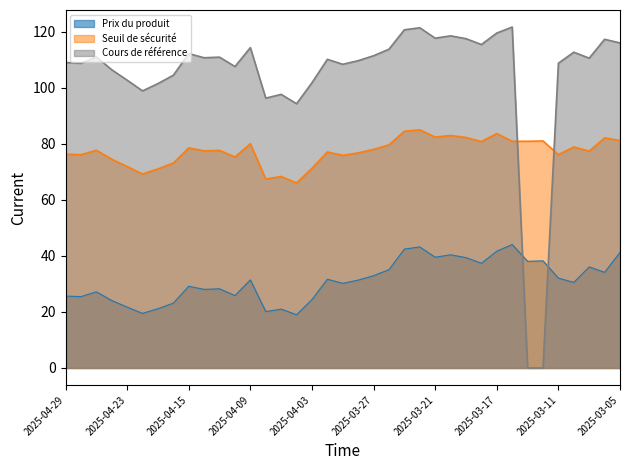

Which category has the lowest value across all series?

2025-03-13